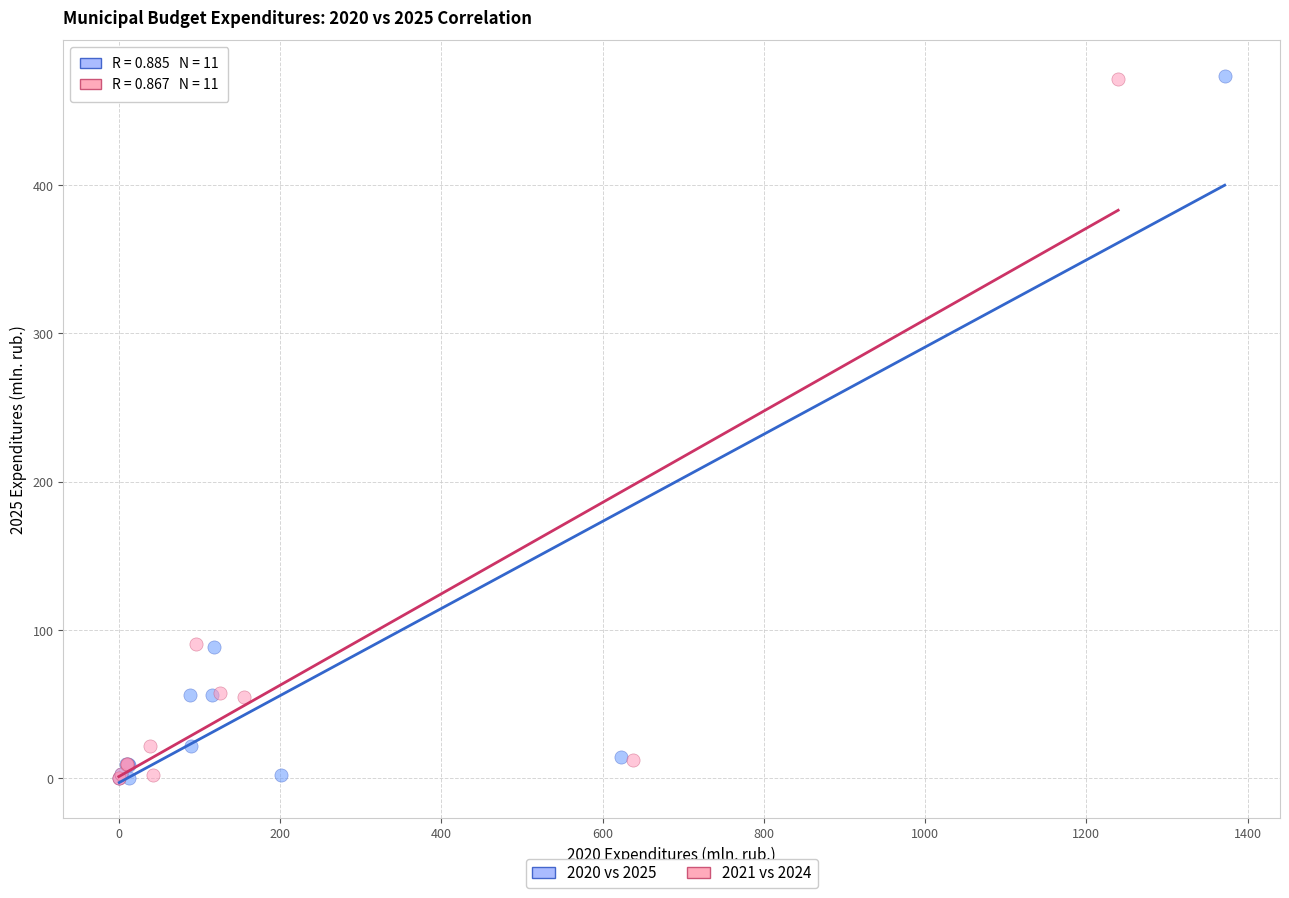

Which series has the largest Y range (max minus min)?

2020 vs 2025